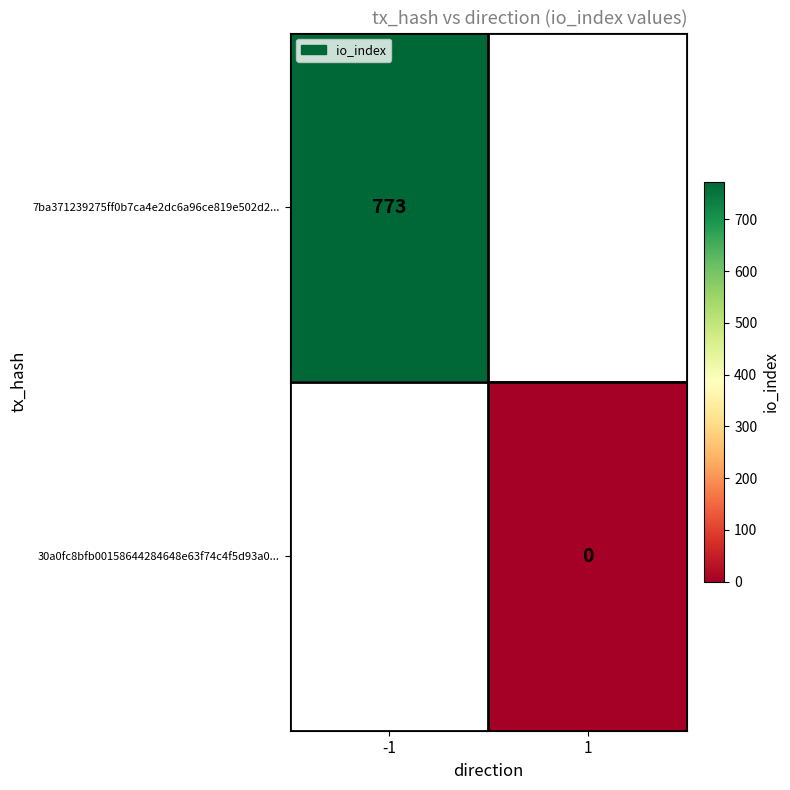

The value of 7ba371239275ff0b7ca4e2dc6a96ce819e502d2... at -1 is 1275. True or false?

False